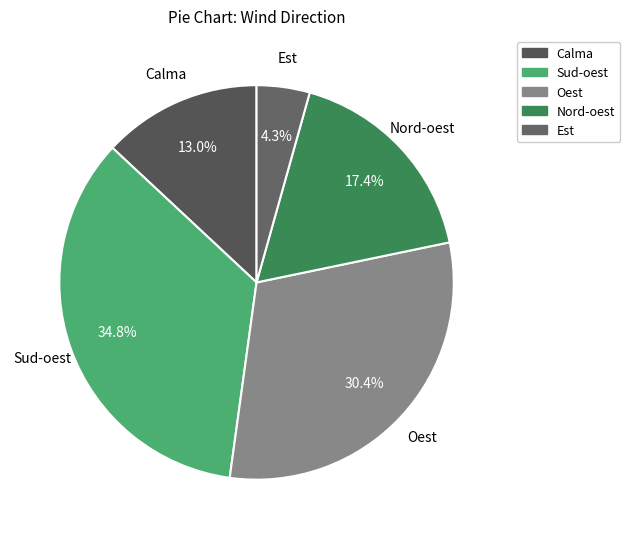

Rank the categories by value from lowest to highest.

Est, Calma, Nord-oest, Oest, Sud-oest